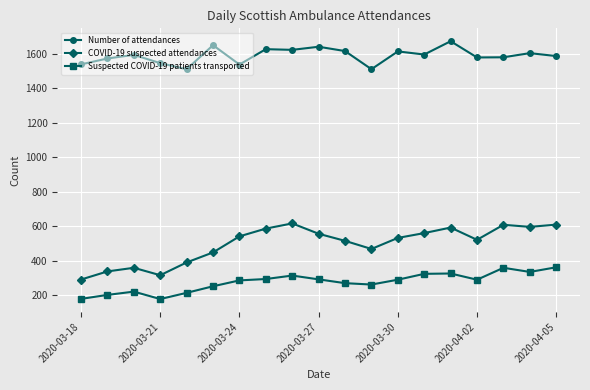

Which series has the largest range (max minus min)?

COVID-19 suspected attendances